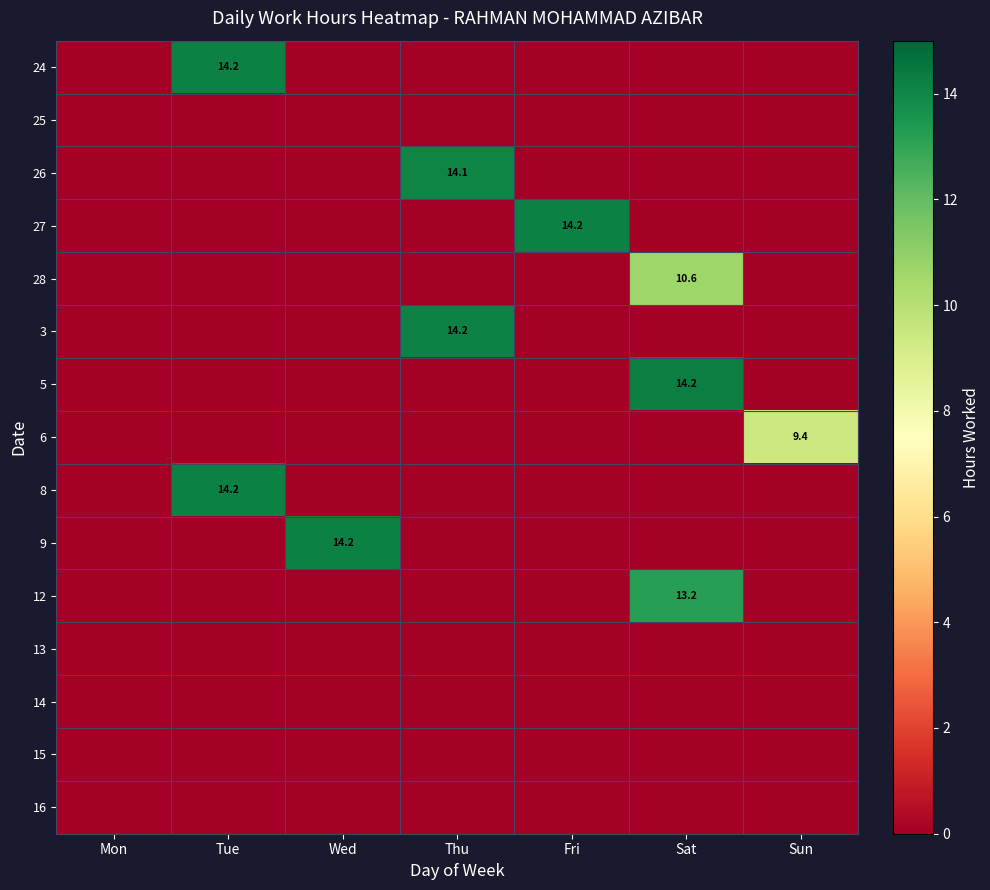

Is it true that 5 equals 14.2 at Sat?

True